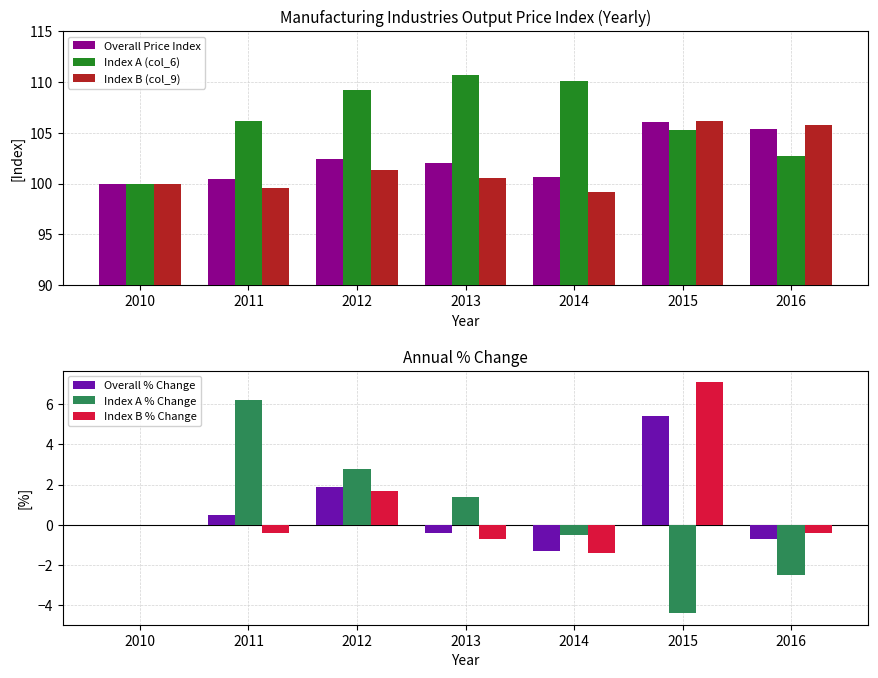

Which series has the largest total across all categories?

Index A (col_6)